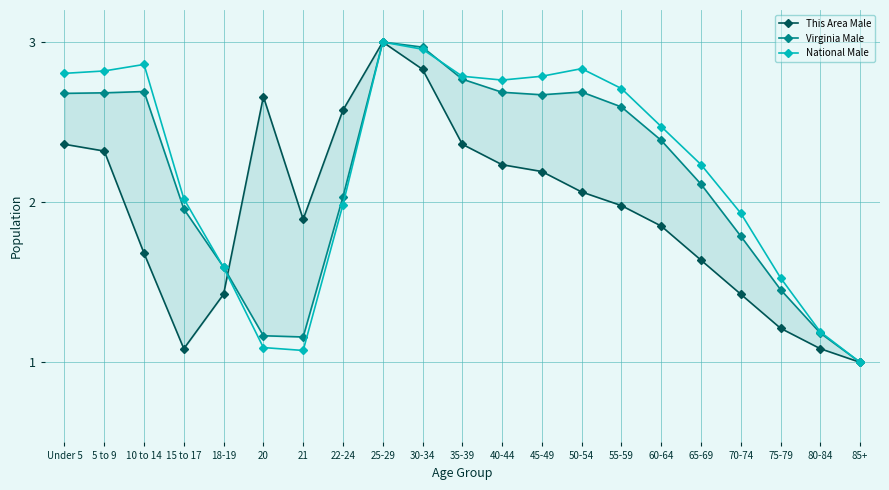

What is the label of the 13th point from the right?

25-29